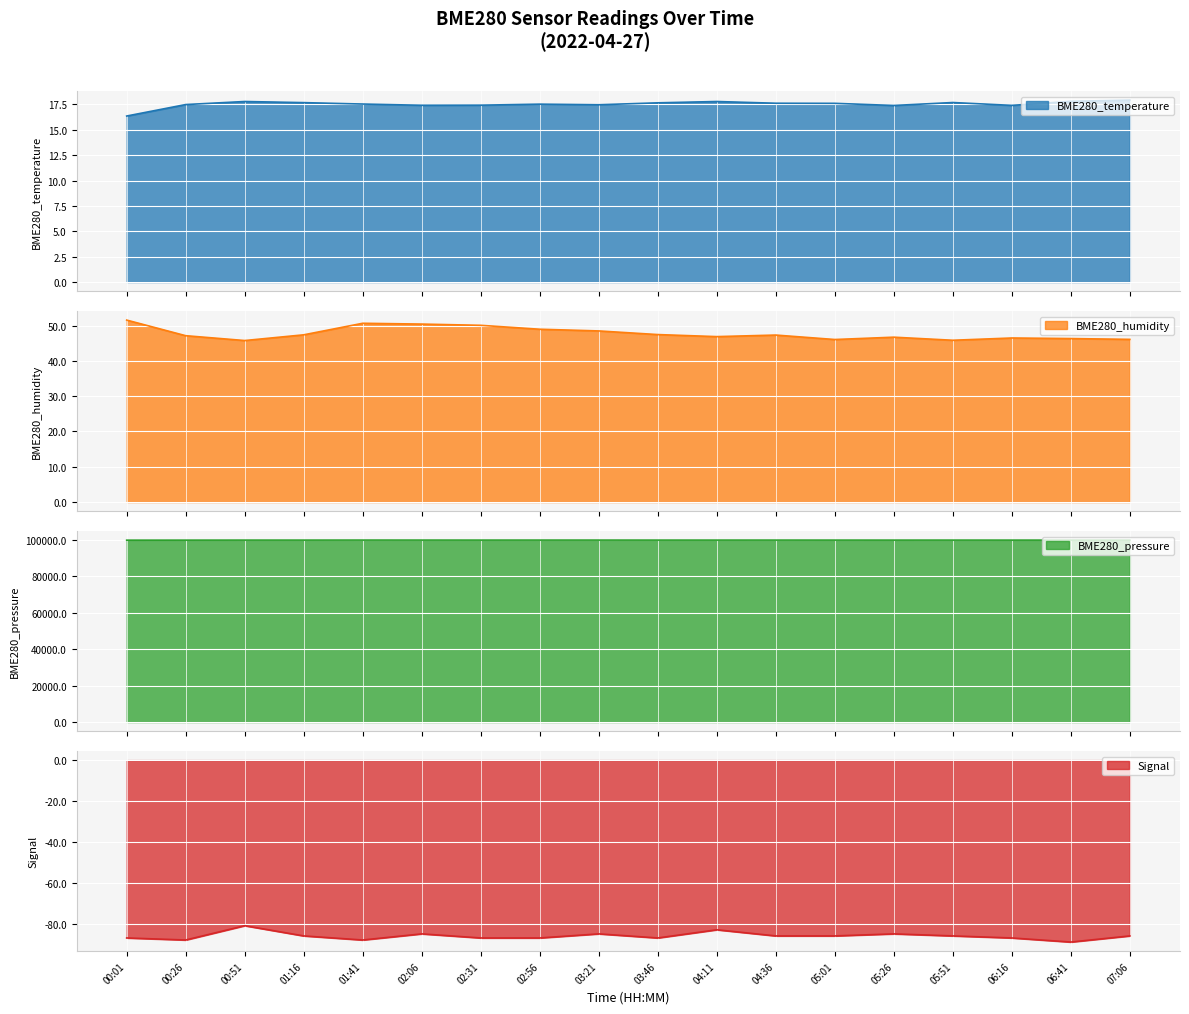

True or false: BME280_temperature and BME280_humidity intersect in this chart.

False